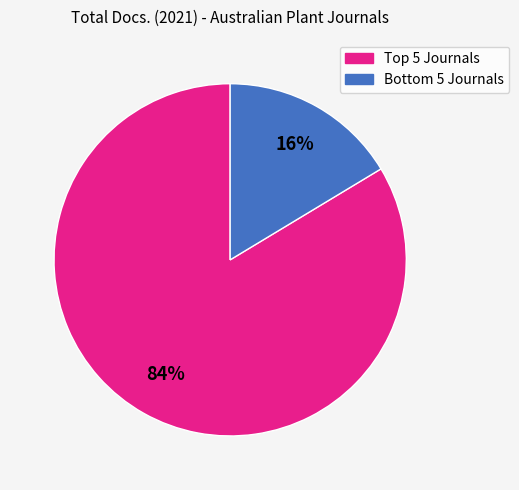

Count the number of slices in the pie.

2